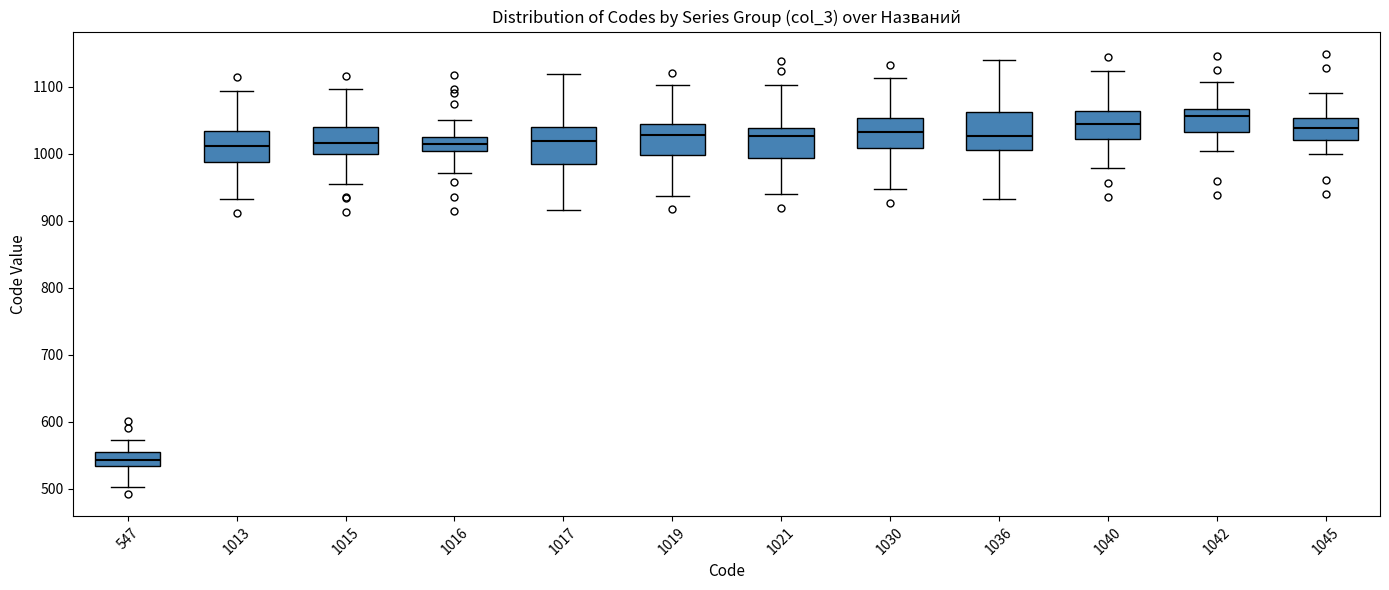

Reading left to right, read every box against the y-axis: the position of its median line, the range the box covers, and the ends of its whiskers. The values are not printed on the chart, so give them approximately, as read against the axis.

547: median 540, box 530 to 550, whiskers 500 to 570
1013: median 1010, box 990 to 1030, whiskers 930 to 1090
1015: median 1020, box 1000 to 1040, whiskers 950 to 1100
1016: median 1020, box 1000 to 1030, whiskers 970 to 1050
1017: median 1020, box 990 to 1040, whiskers 920 to 1120
1019: median 1030, box 1000 to 1040, whiskers 940 to 1100
1021: median 1030, box 990 to 1040, whiskers 940 to 1100
1030: median 1030, box 1010 to 1050, whiskers 950 to 1110
1036: median 1030, box 1000 to 1060, whiskers 930 to 1140
1040: median 1040, box 1020 to 1060, whiskers 980 to 1120
1042: median 1060, box 1030 to 1070, whiskers 1000 to 1110
1045: median 1040, box 1020 to 1050, whiskers 1000 to 1090